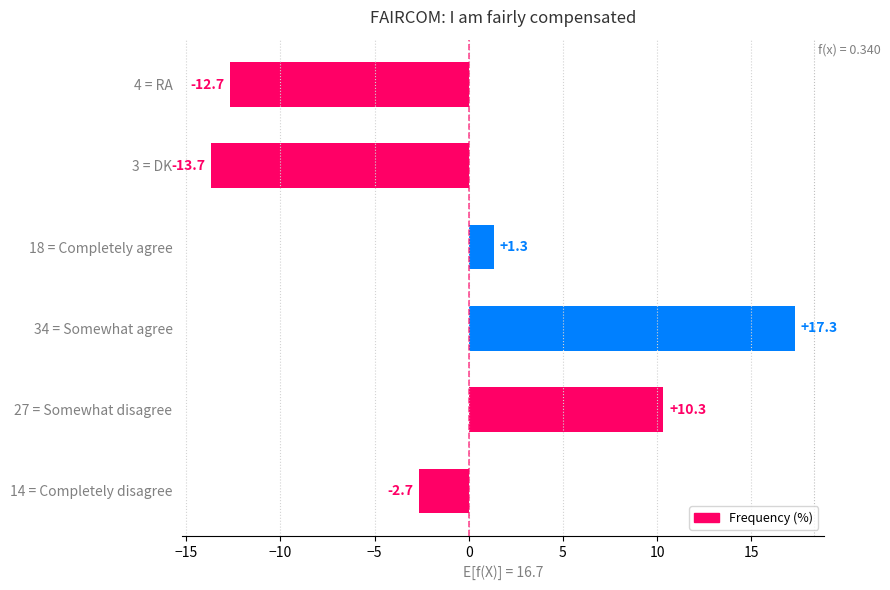

True or false: the data shows -9.4 at 3 = DK.

False